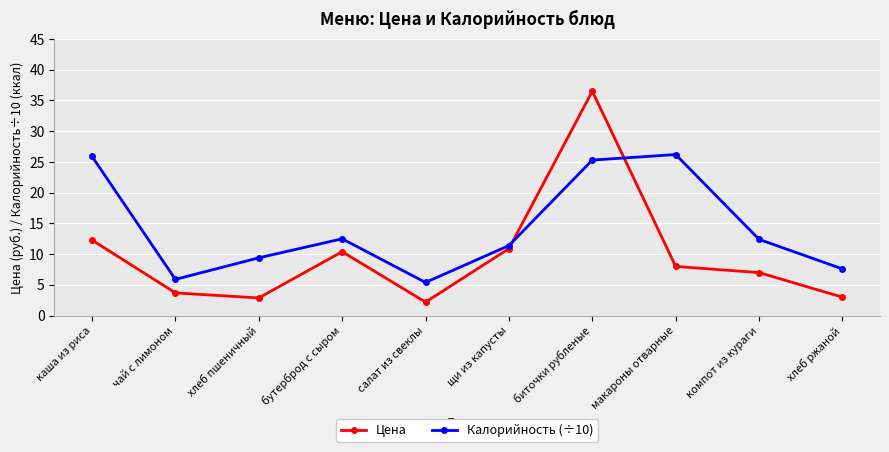

How many data points in Калорийность (÷10) are less than 12?

5